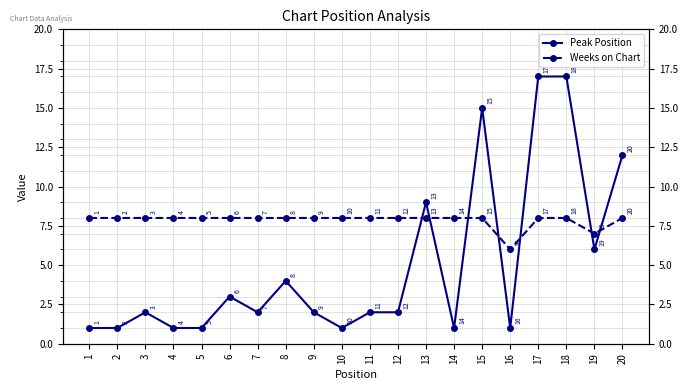

Is the value of Weeks on Chart at 14 greater than the value of Peak Position at 2?

Yes